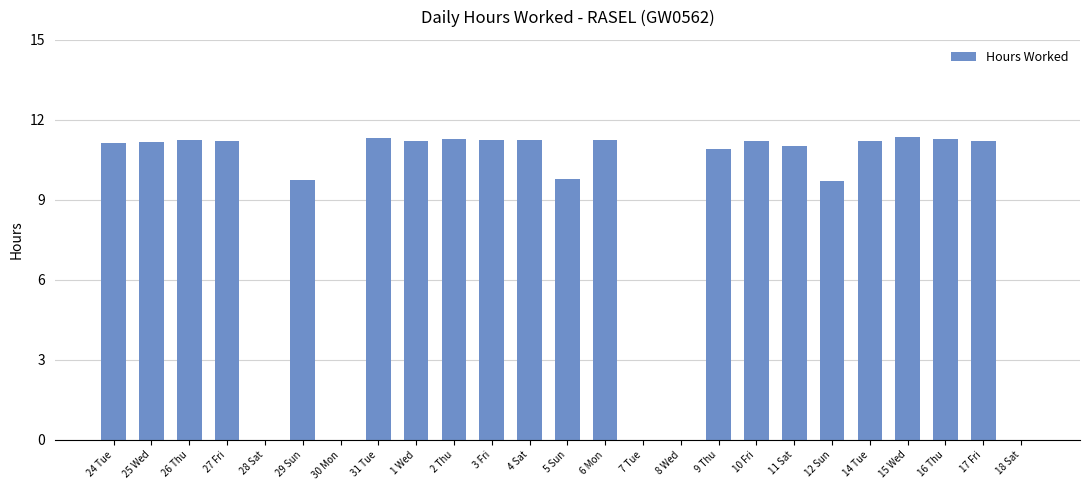

The chart shows a value of 16.9 at 12 Sun. True or false?

False